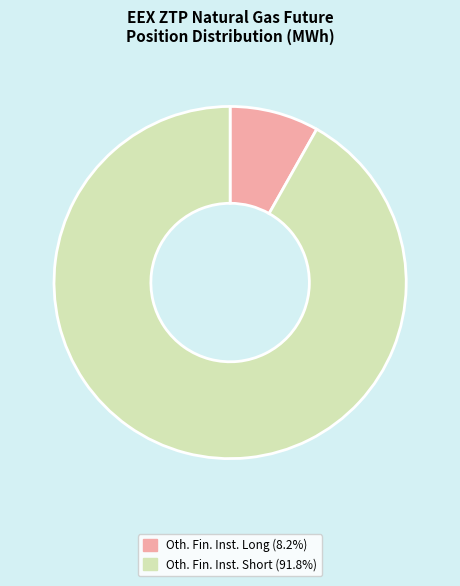

Is there any slice that represents more than half of the pie?

Yes